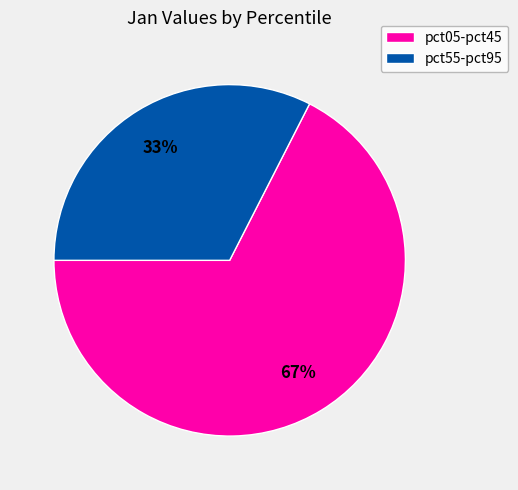

To the nearest percent, what is the average slice percentage?

50%